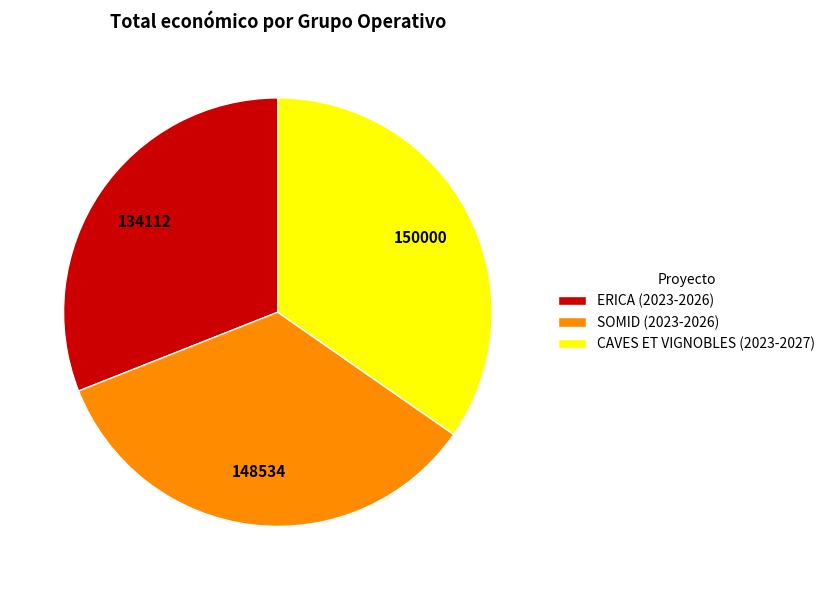

Combined, do SOMID (2023-2026) and CAVES ET VIGNOBLES (2023-2027) account for over 50%?

Yes